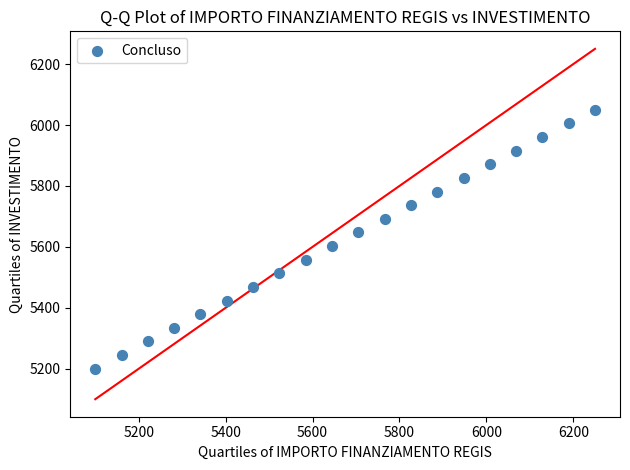

What is the range of X values (max minus min)?

1150.0